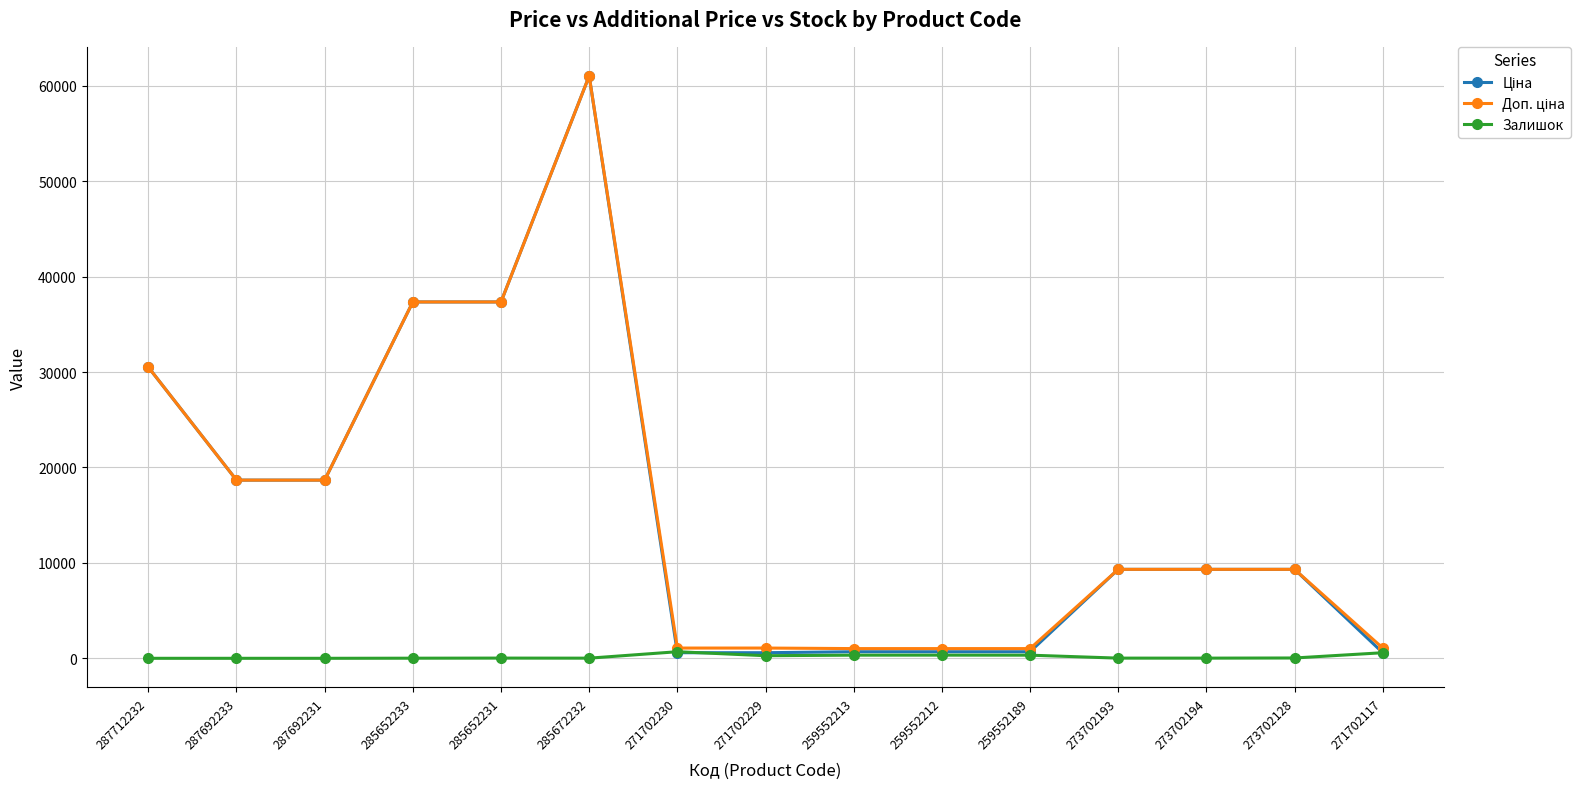

Is it true that Залишок equals 22.0 at 285652231?

True